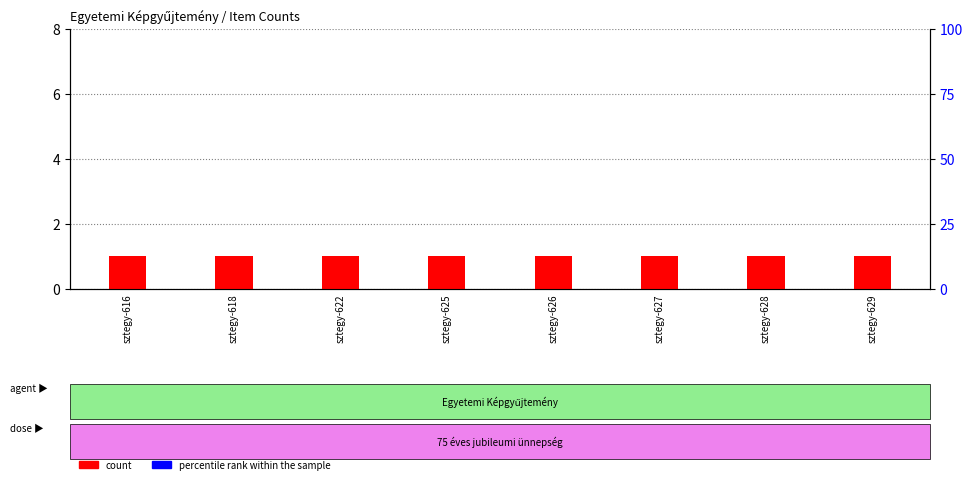

The value of count at sztegy-616 is 1.0. True or false?

True